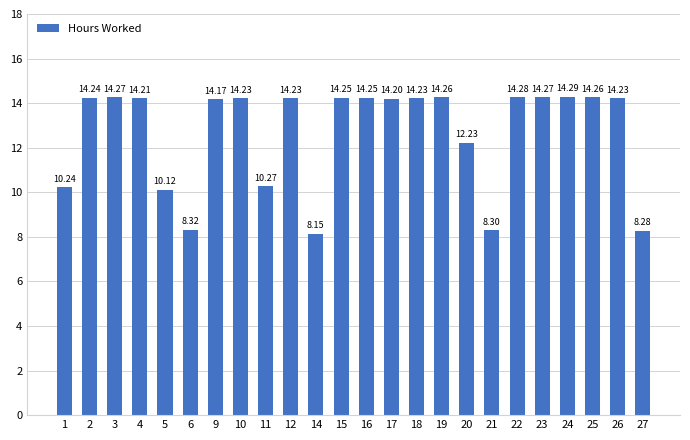

How many series are shown in this chart?

1